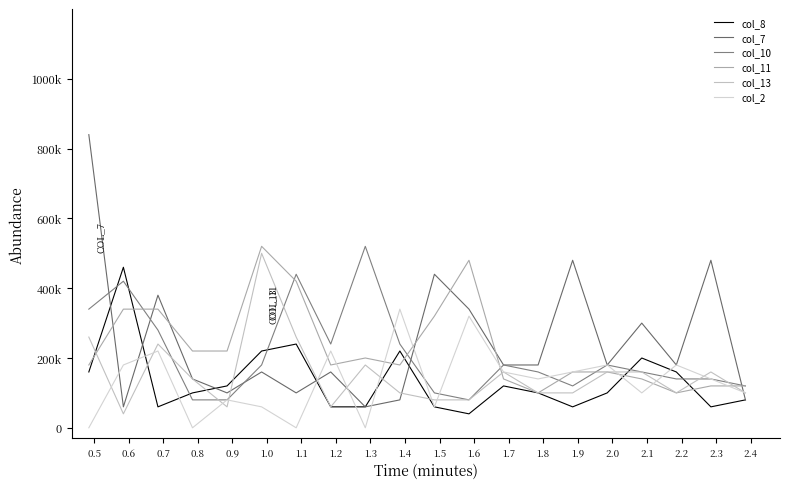

Is this an area chart (filled region under the line)?

No